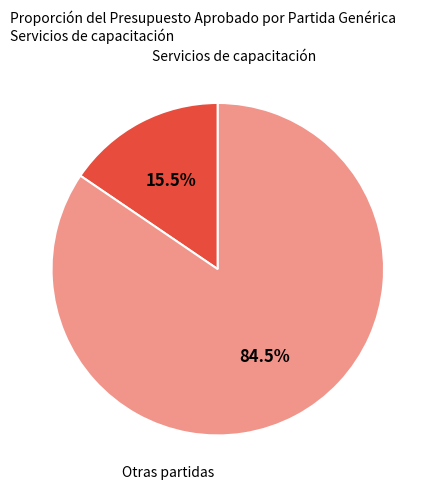

Does any single category account for the majority?

Yes